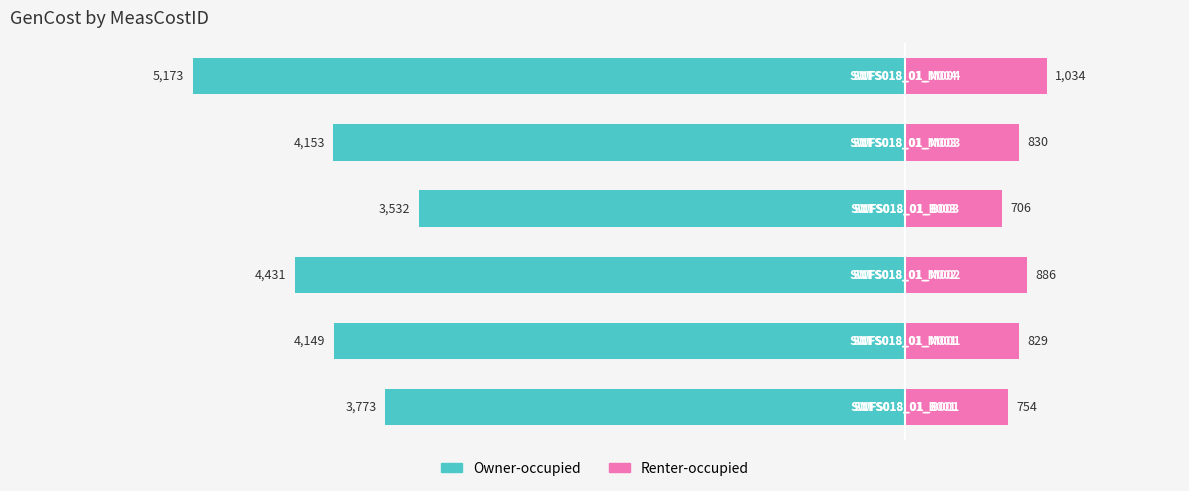

The Owner-occupied series shows -6083 at 4. True or false?

False